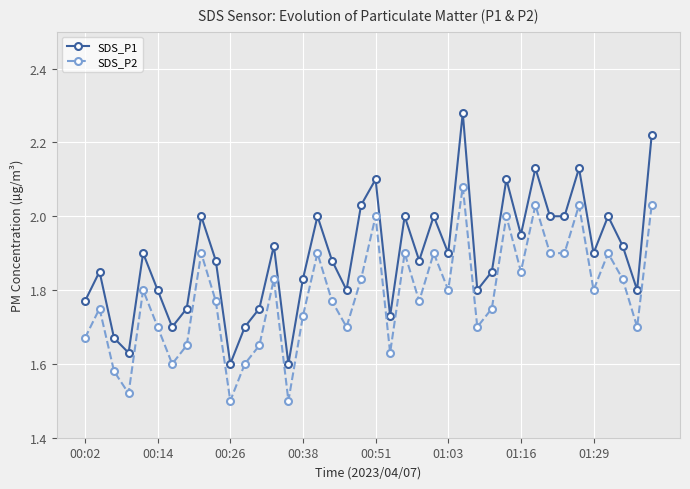

At how many categories does at least one series exceed 1?

40